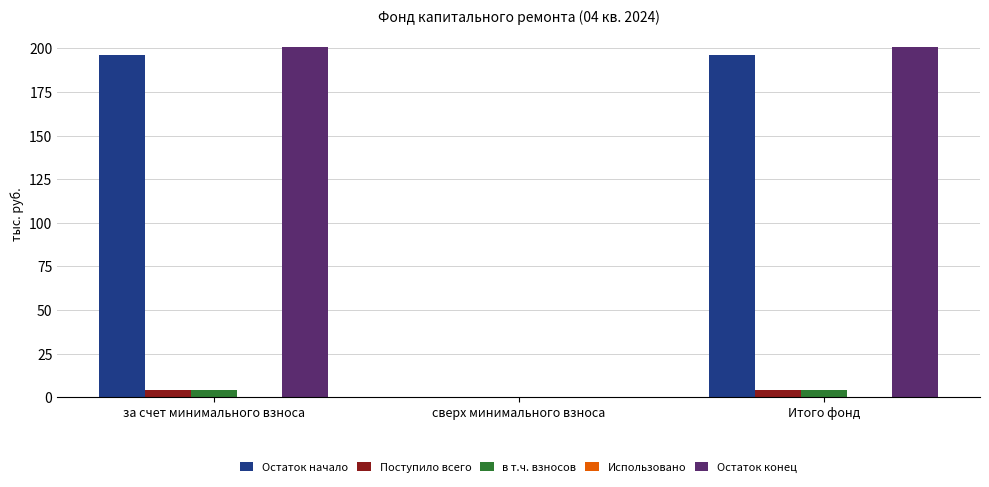

Which series changed the most between за счет минимального взноса and сверх минимального взноса?

Остаток конец